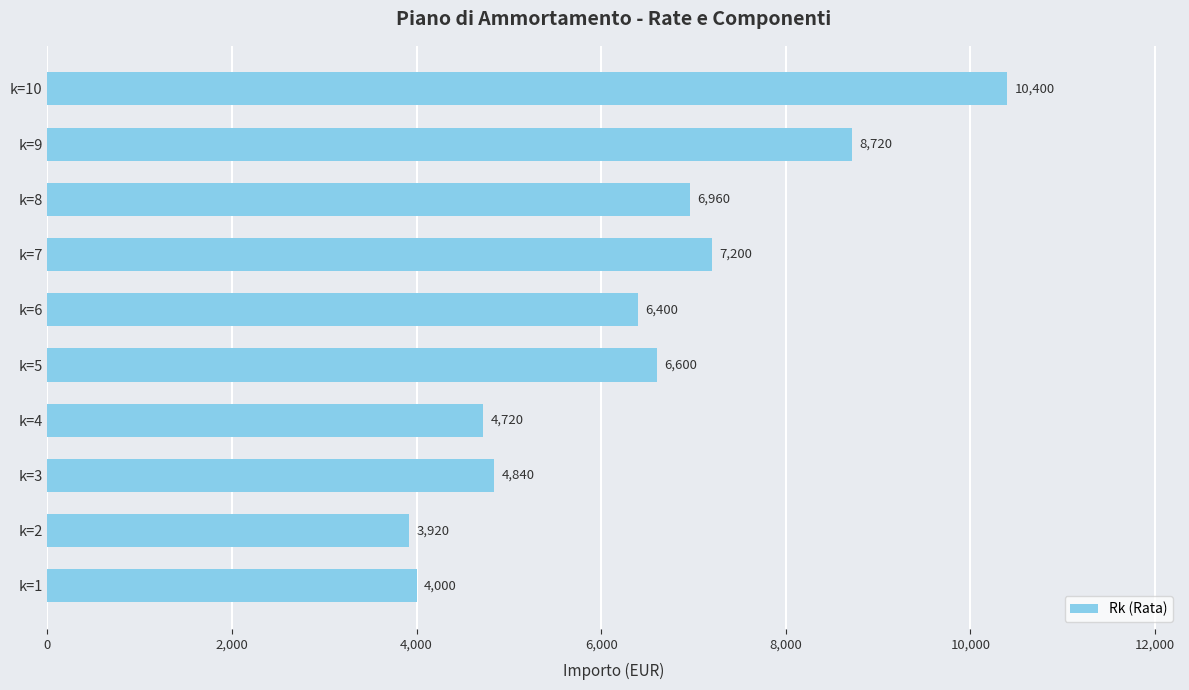

What is the approximate value at k=5, to the nearest 100?

6600